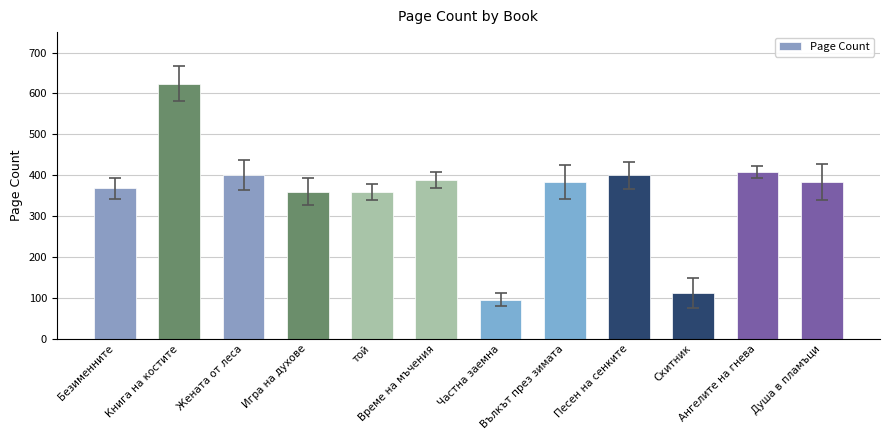

What is the sum of all values?

4284